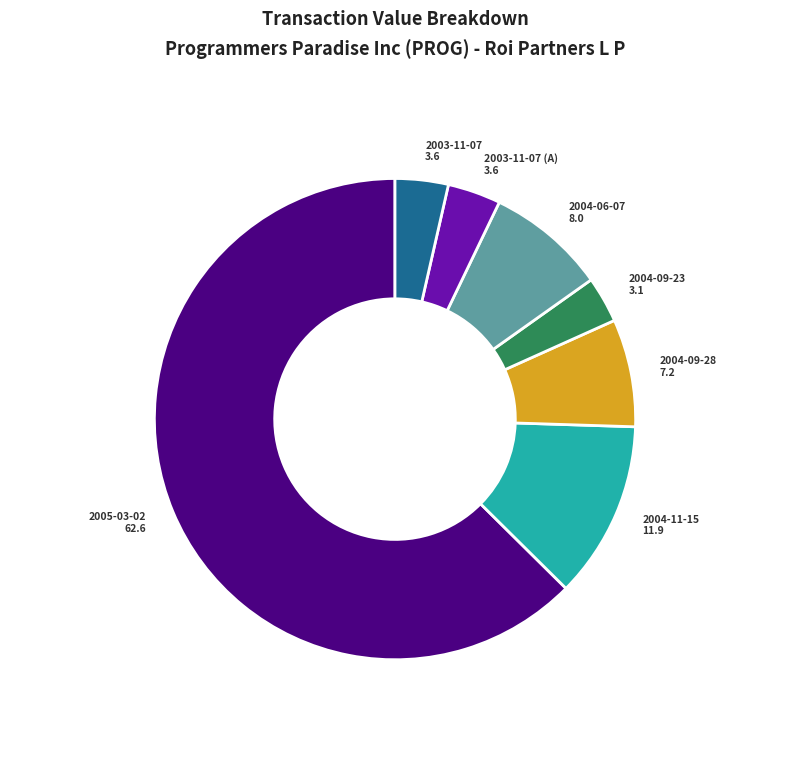

Is there any slice that represents more than half of the pie?

Yes